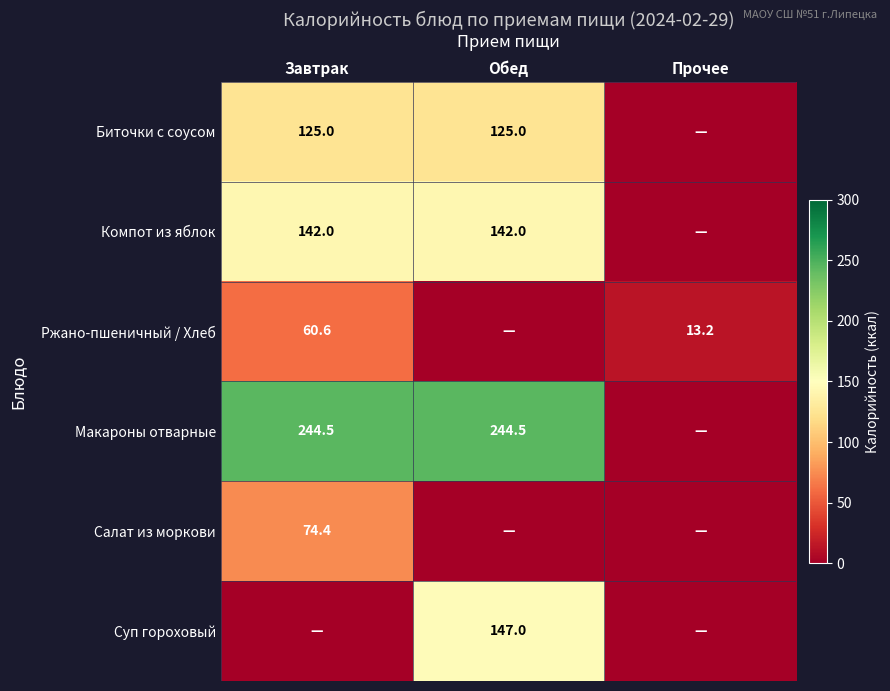

At how many categories does at least one series exceed 95?

2